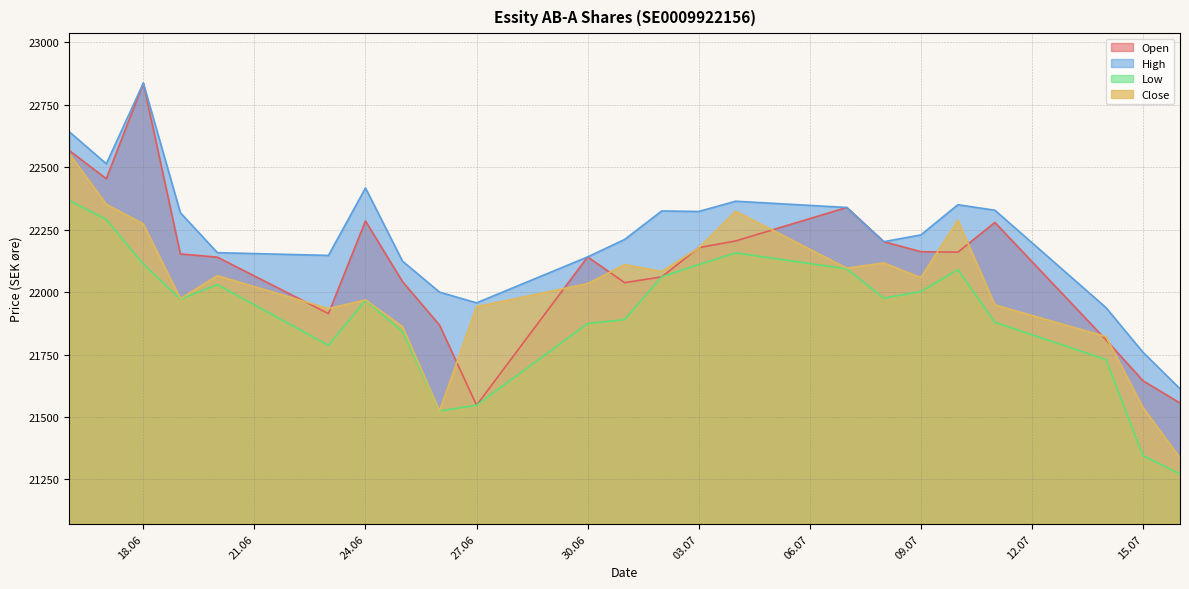

In High, how many points are lower than both neighbors (excluding endpoints)?

5